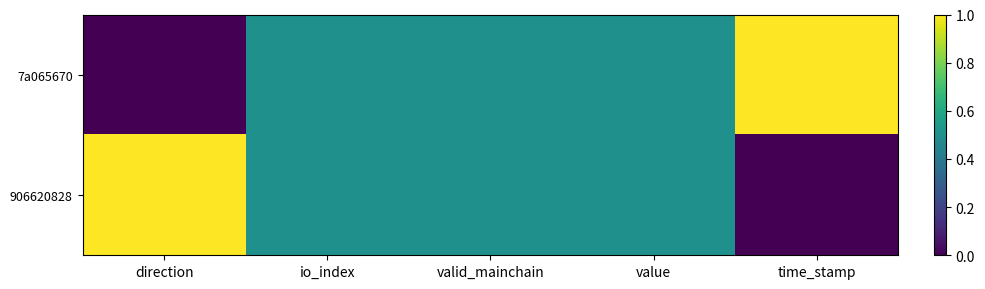

At which category does the chart reach its minimum across all series?

direction